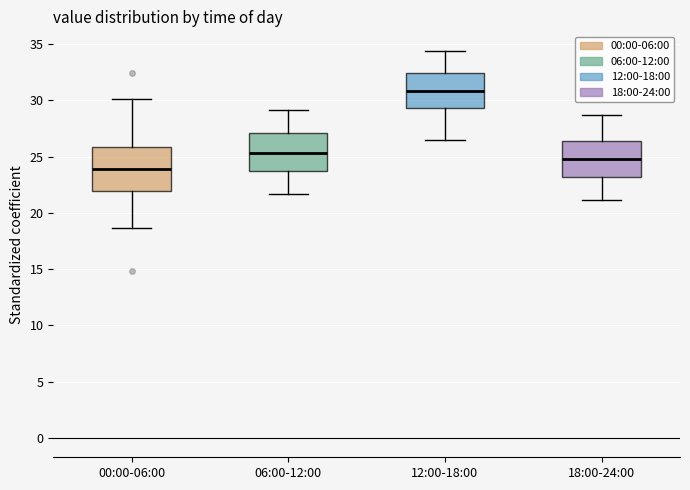

Where does the median line of the box for 18:00-24:00 sit on the y-axis? The values are not printed on the chart, so give them approximately, as read against the axis.

25.0